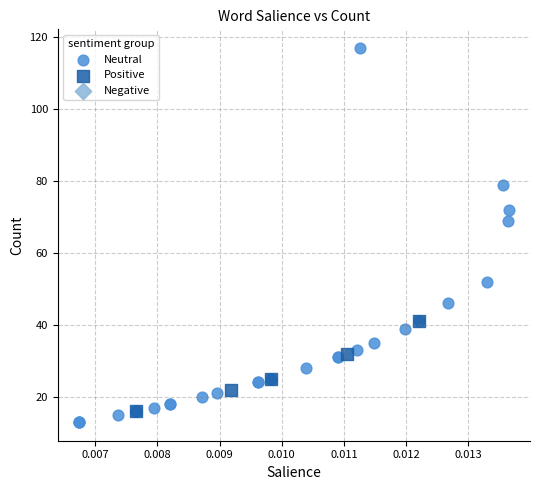

Which series contains the highest Y value?

Neutral